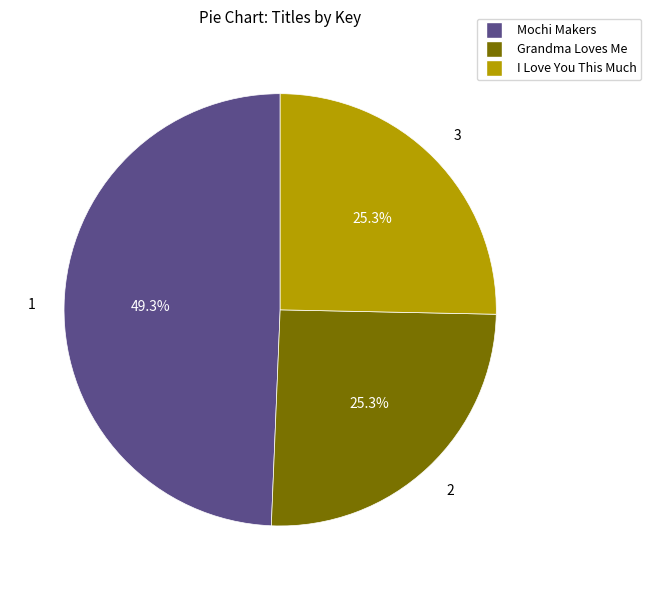

To the nearest percent, what portion does Grandma Loves Me represent?

25%